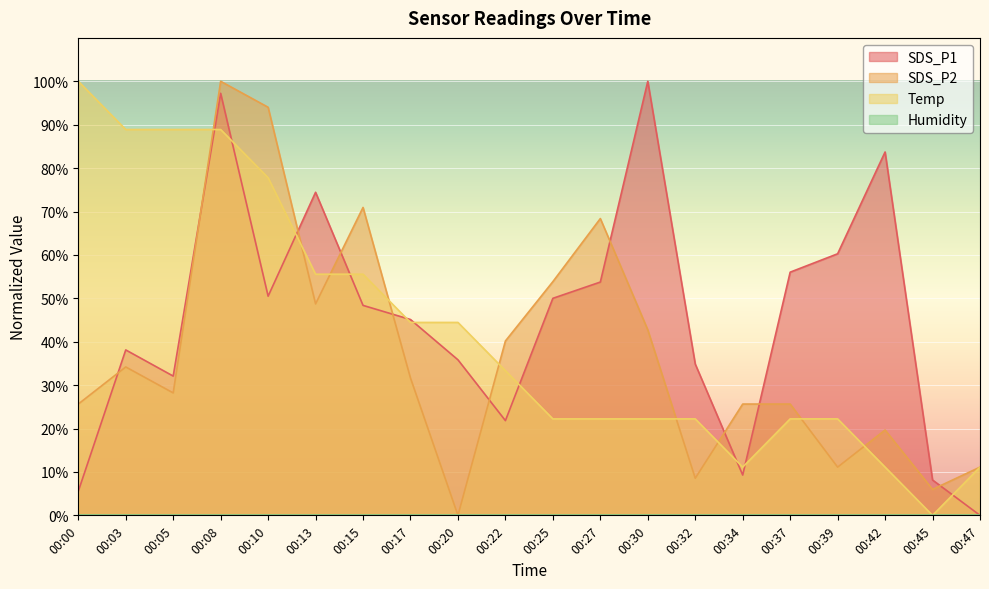

Between 00:05 and 00:22, which is larger?

00:05